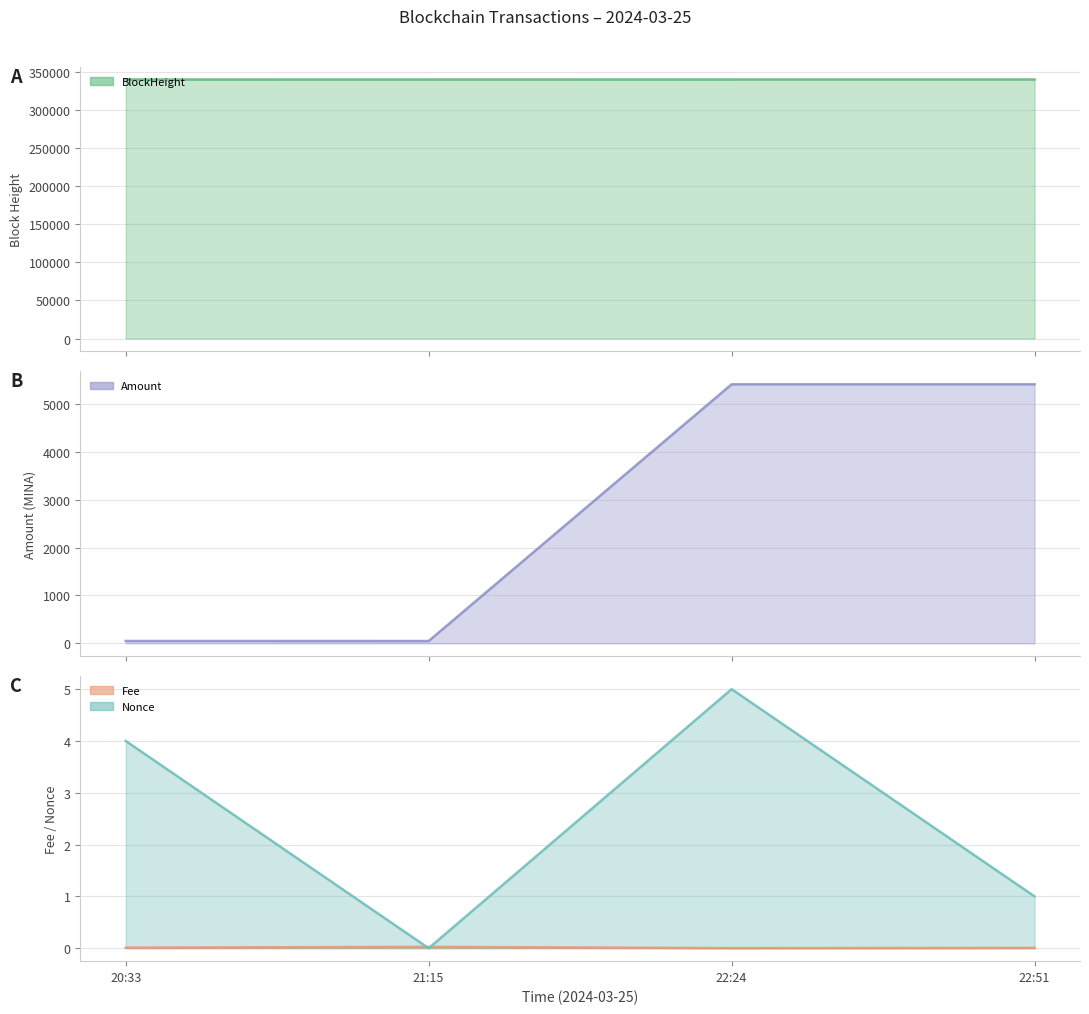

True or false: Nonce and Fee cross at least once.

True